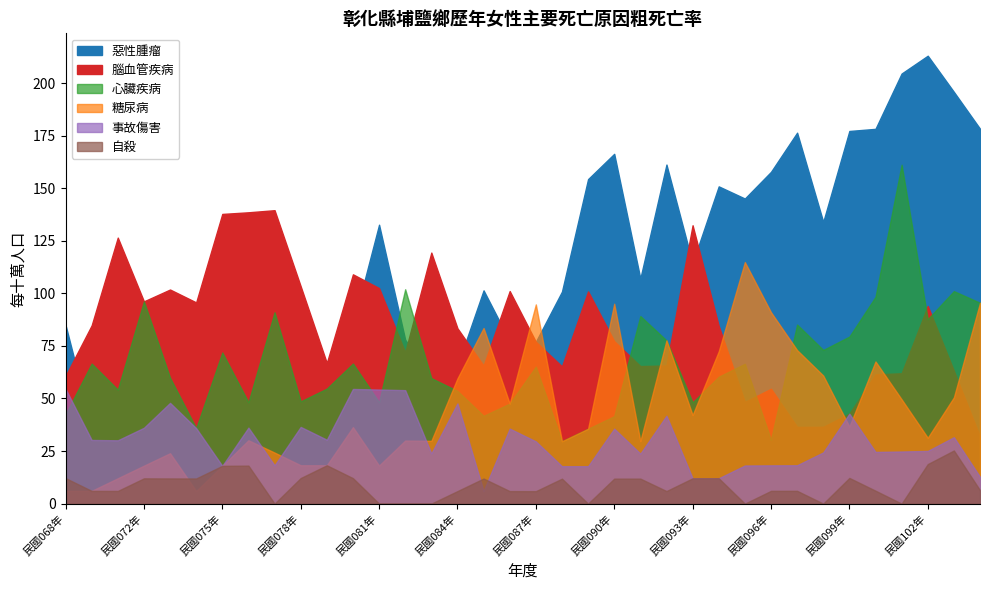

Rank the series at 民國093年 from highest to lowest value.

腦血管疾病, 惡性腫瘤, 心臟疾病, 糖尿病, 事故傷害, 自殺